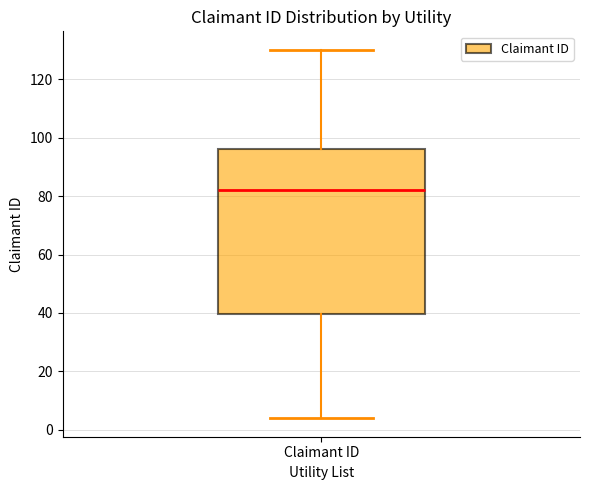

Read this box plot against the y-axis: the position of the median line, the range covered by the box, and the ends of both whiskers. The values are not printed on the chart, so give them approximately, as read against the axis.

median 82, box 40 to 96, whiskers 4 to 130